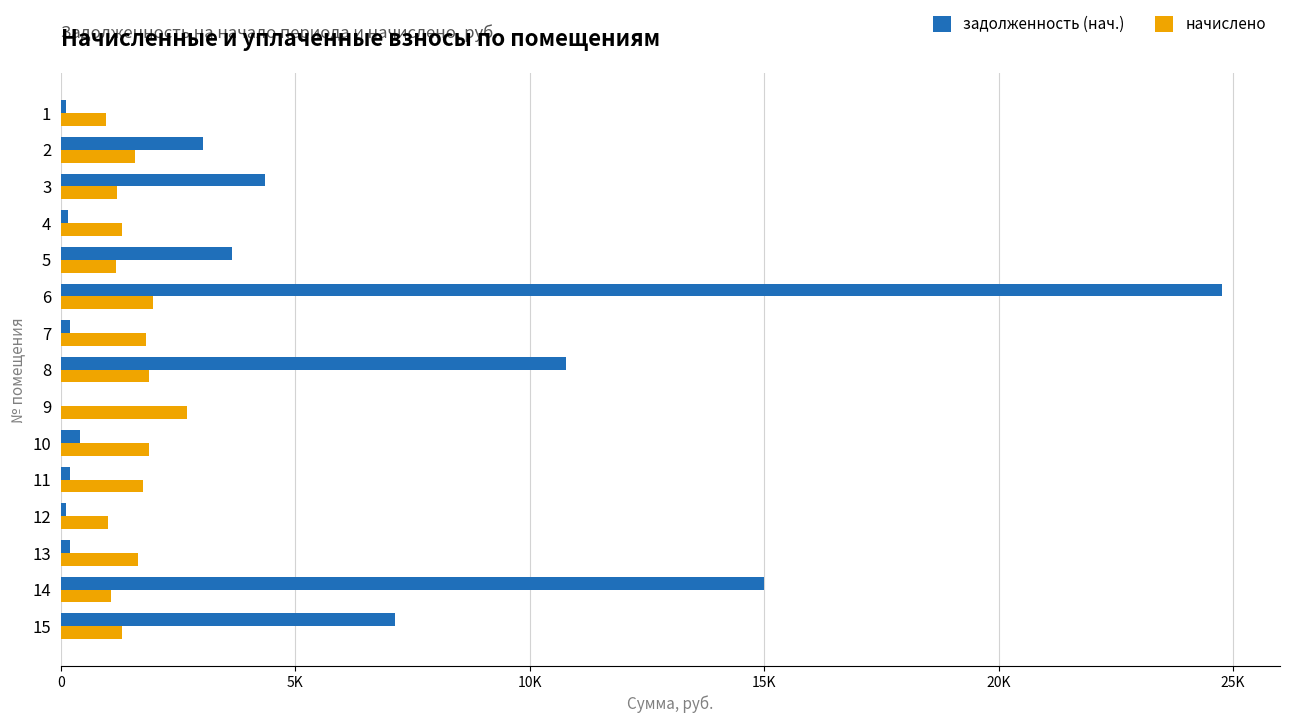

What are all the series names shown in the legend?

задолженность (нач.), начислено